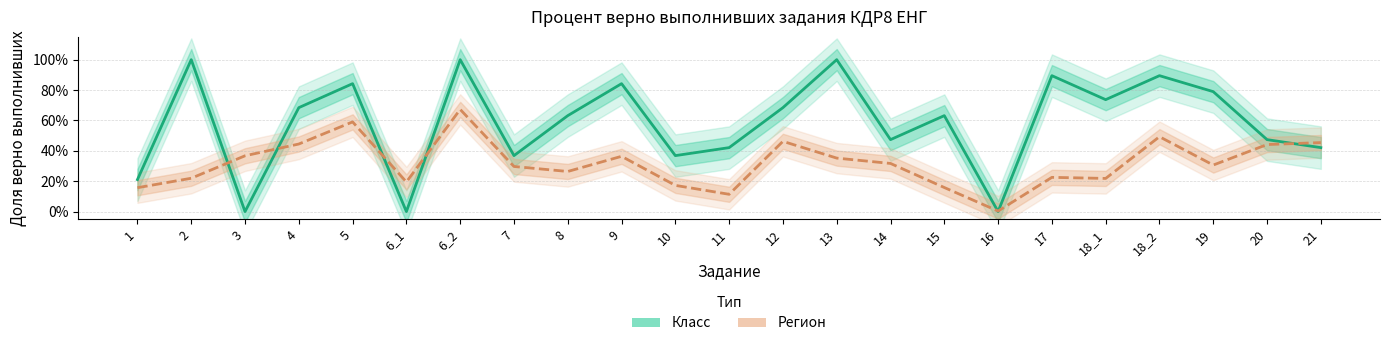

What is the spread (max minus min) of values at 1?

0.1